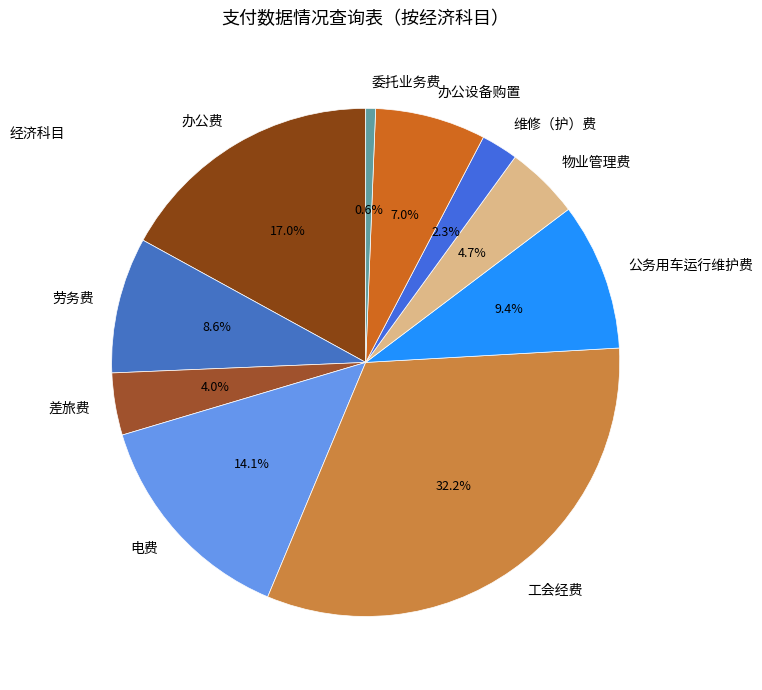

Does 劳务费 represent more than half of the total?

No